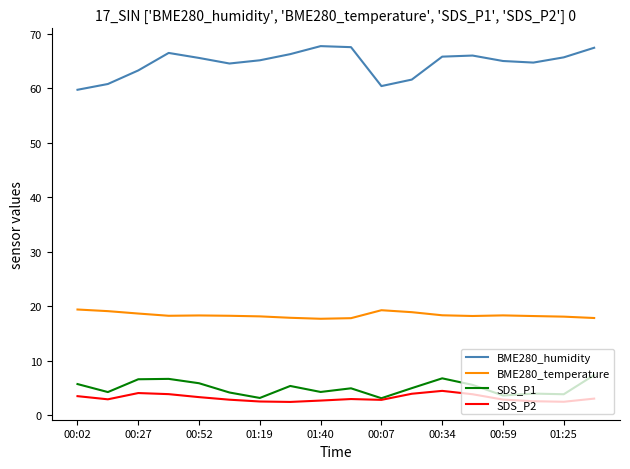

True or false: BME280_humidity and SDS_P2 intersect in this chart.

False